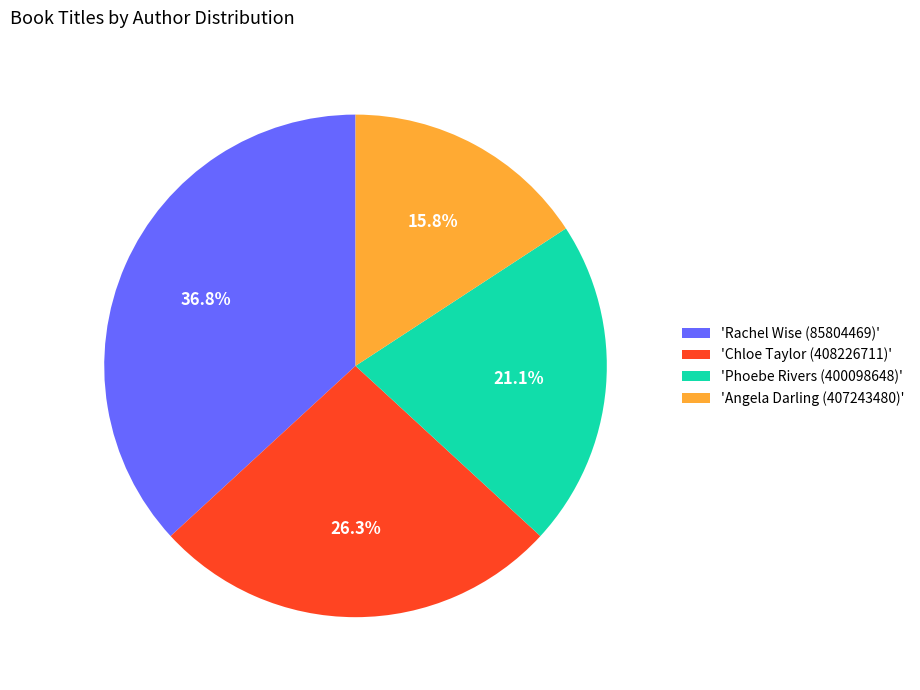

Is there any slice that represents more than half of the pie?

No